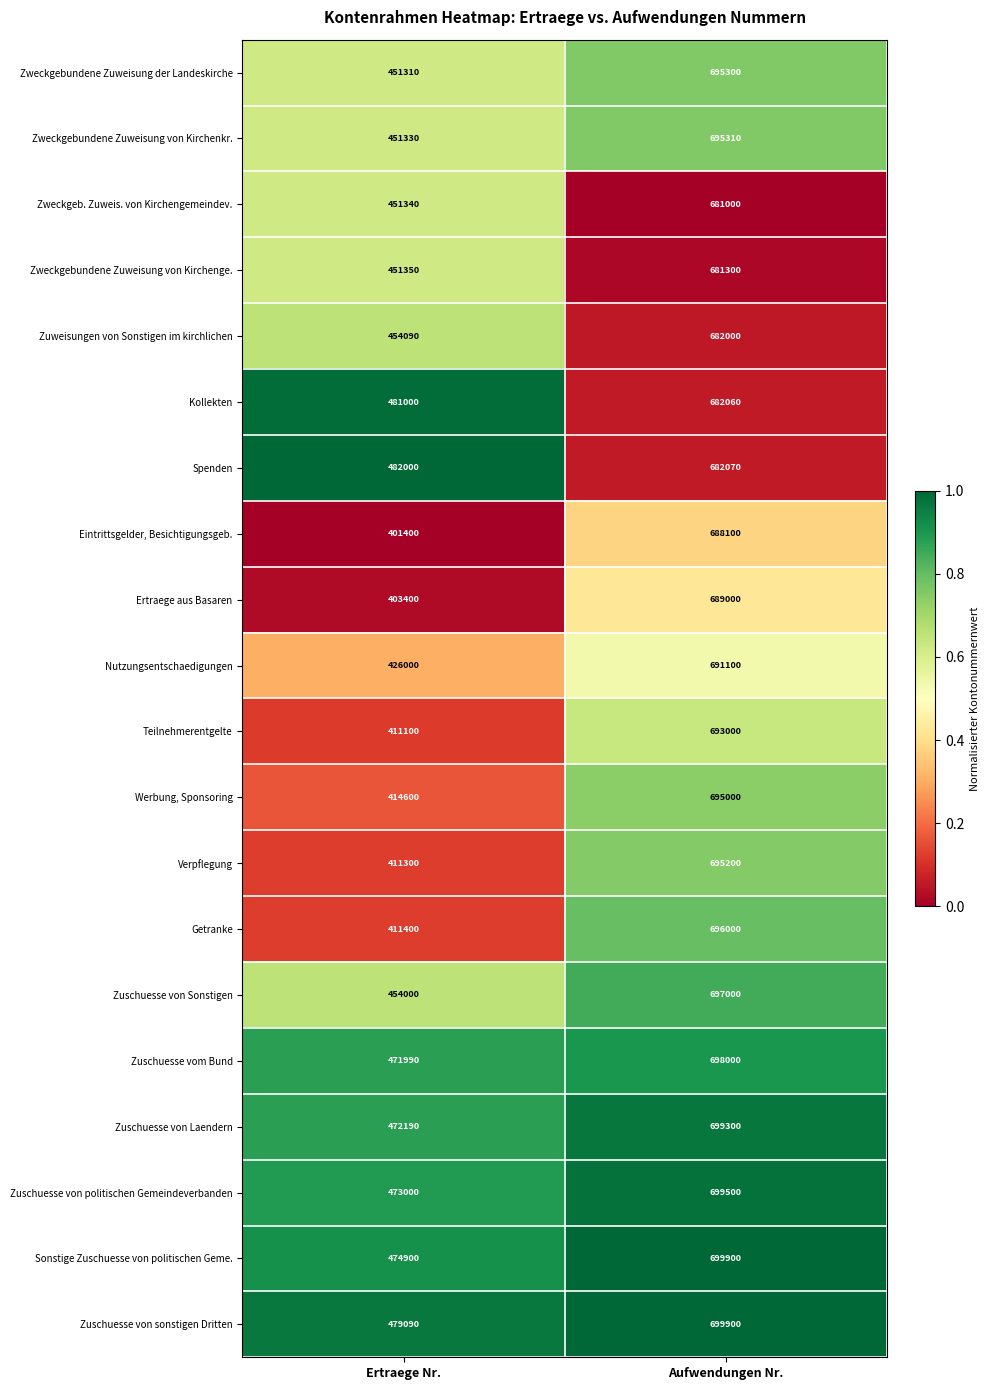

Rank the series at Ertraege Nr. from highest to lowest value.

Spenden, Kollekten, Zuschuesse von sonstigen Dritten, Sonstige Zuschuesse von politischen Geme., Zuschuesse von politischen Gemeindeverbanden, Zuschuesse von Laendern, Zuschuesse vom Bund, Zuweisungen von Sonstigen im kirchlichen, Zuschuesse von Sonstigen, Zweckgebundene Zuweisung von Kirchenge., Zweckgeb. Zuweis. von Kirchengemeindev., Zweckgebundene Zuweisung von Kirchenkr., Zweckgebundene Zuweisung der Landeskirche, Nutzungsentschaedigungen, Werbung, Sponsoring, Getranke, Verpflegung, Teilnehmerentgelte, Ertraege aus Basaren, Eintrittsgelder, Besichtigungsgeb.